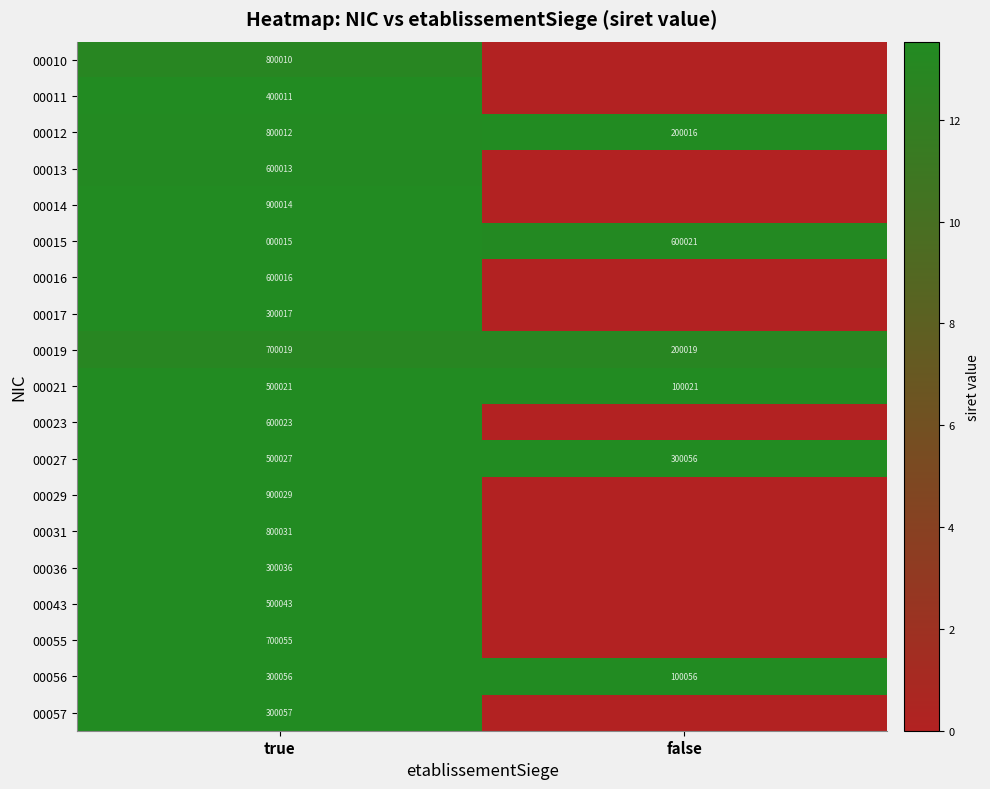

The 00036 series shows 300036 at true. True or false?

True